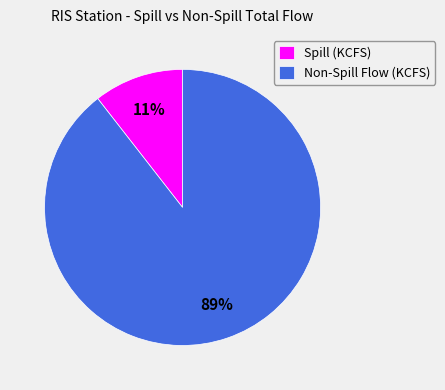

Which slice is the largest?

Non-Spill Flow (KCFS)